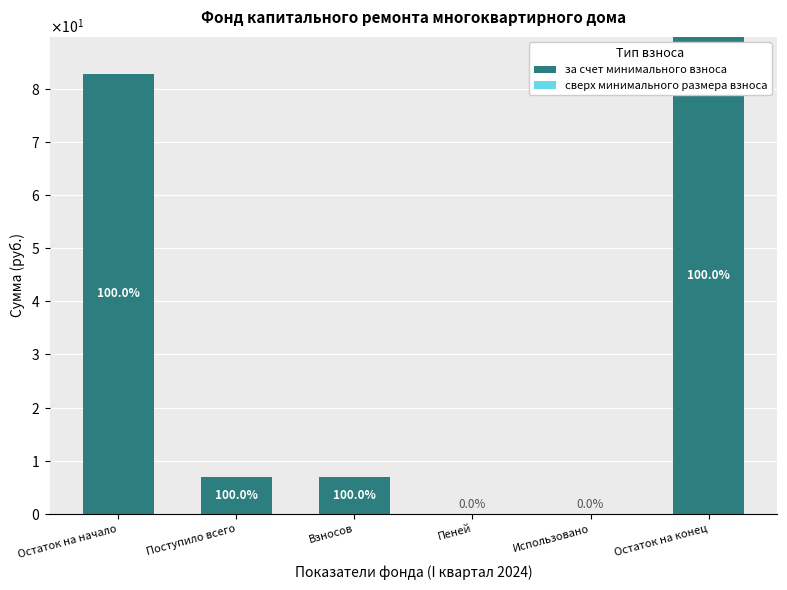

What is the greatest value displayed?

89.7